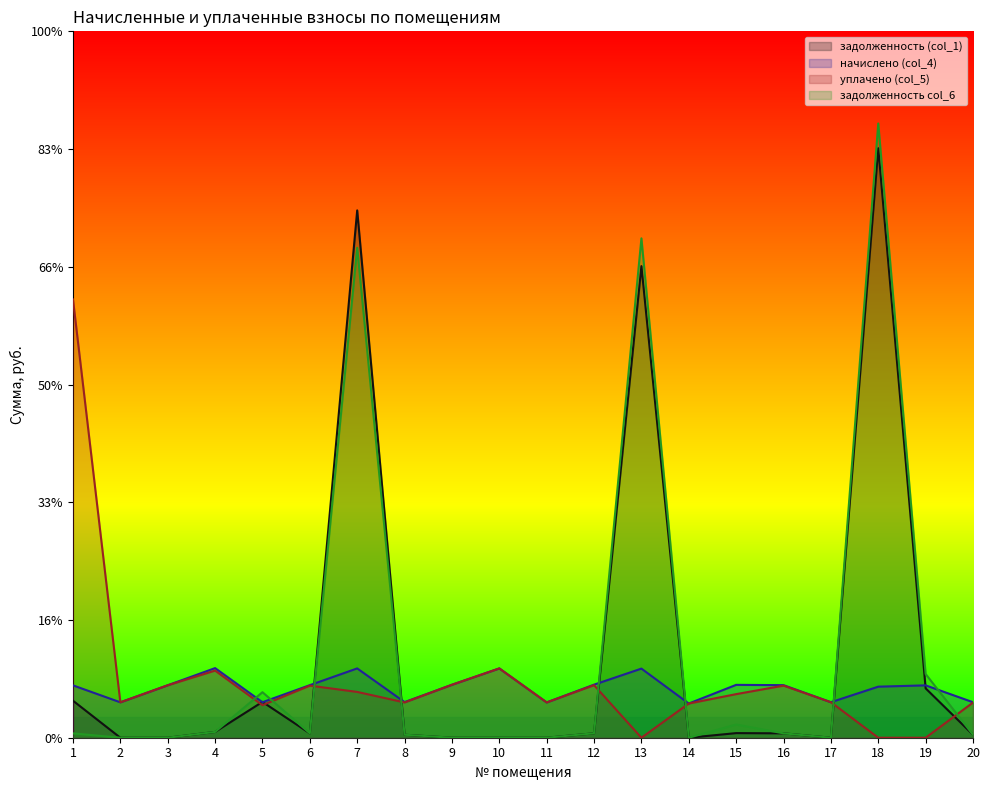

Reading left to right, what are all the values shown in this chart?

задолженность (col_1): 1=3413.9	2=0.0	3=0.0	4=535.1	5=3305.5	6=404.0	7=48638.7	8=273.7	9=0.0	10=0.0	11=0.0	12=407.9	13=43499.1	14=0.0	15=424.6	16=404.0	17=0.0	18=54372.5	19=4553.7	20=273.1
начислено (col_4): 1=4829.5	2=3265.9	3=4838.8	4=6420.8	5=3275.2	6=4848.0	7=6393.1	8=3284.5	9=4885.1	10=6393.1	11=3256.7	12=4894.3	13=6374.6	14=3154.9	15=4875.8	16=4848.0	17=3275.2	18=4709.3	19=4829.5	20=3275.2
уплачено (col_5): 1=40428.0	2=3265.9	3=4838.8	4=6192.1	5=3000.0	6=4805.0	7=4224.9	8=3255.4	9=4885.1	10=6393.1	11=3256.7	12=4850.9	13=0.0	14=3154.9	15=4020.8	16=4805.0	17=3275.2	18=0.0	19=0.0	20=3246.1
задолженность col_6: 1=402.5	2=0.0	3=0.0	4=535.1	5=4199.5	6=404.0	7=45191.8	8=273.7	9=0.0	10=0.0	11=0.0	12=407.9	13=46061.1	14=0.0	15=1219.5	16=404.0	17=0.0	18=56655.7	19=5879.1	20=272.9